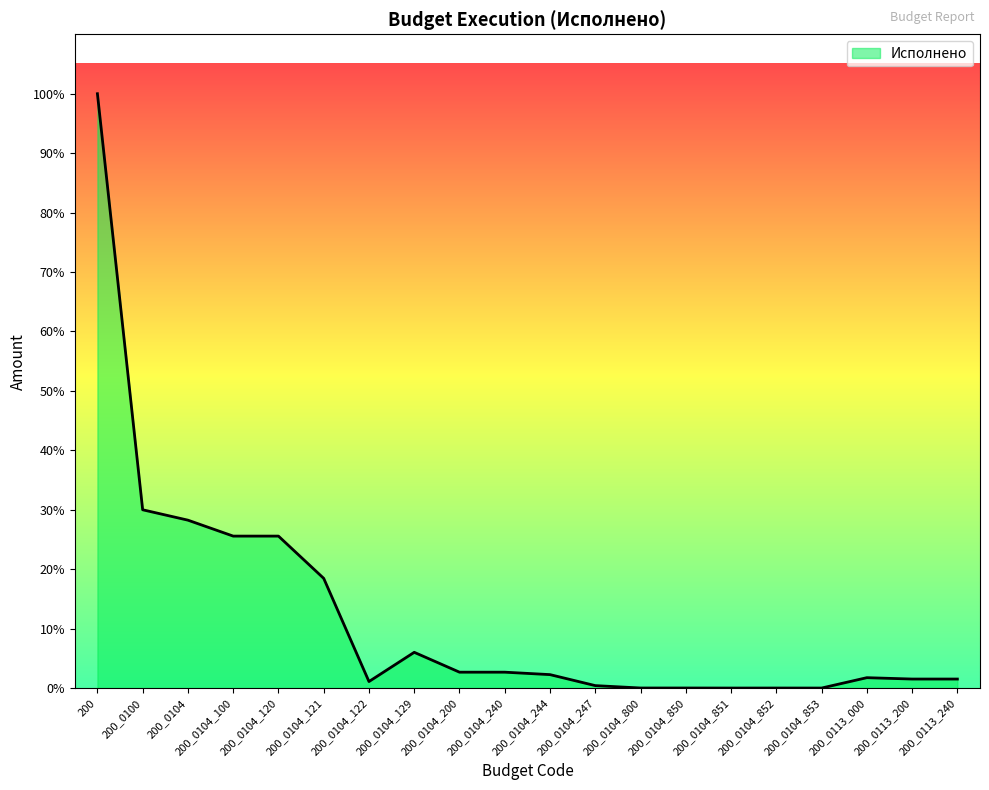

Is this an area chart (filled region under the line)?

Yes